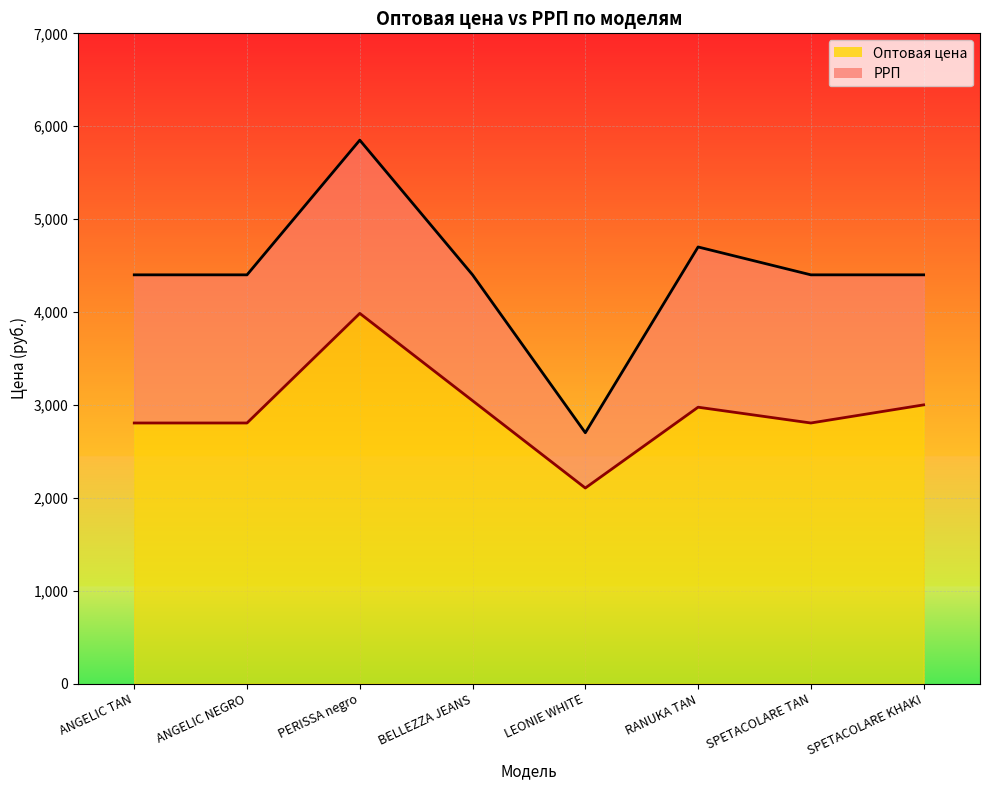

True or false: РРП and Оптовая цена intersect in this chart.

False